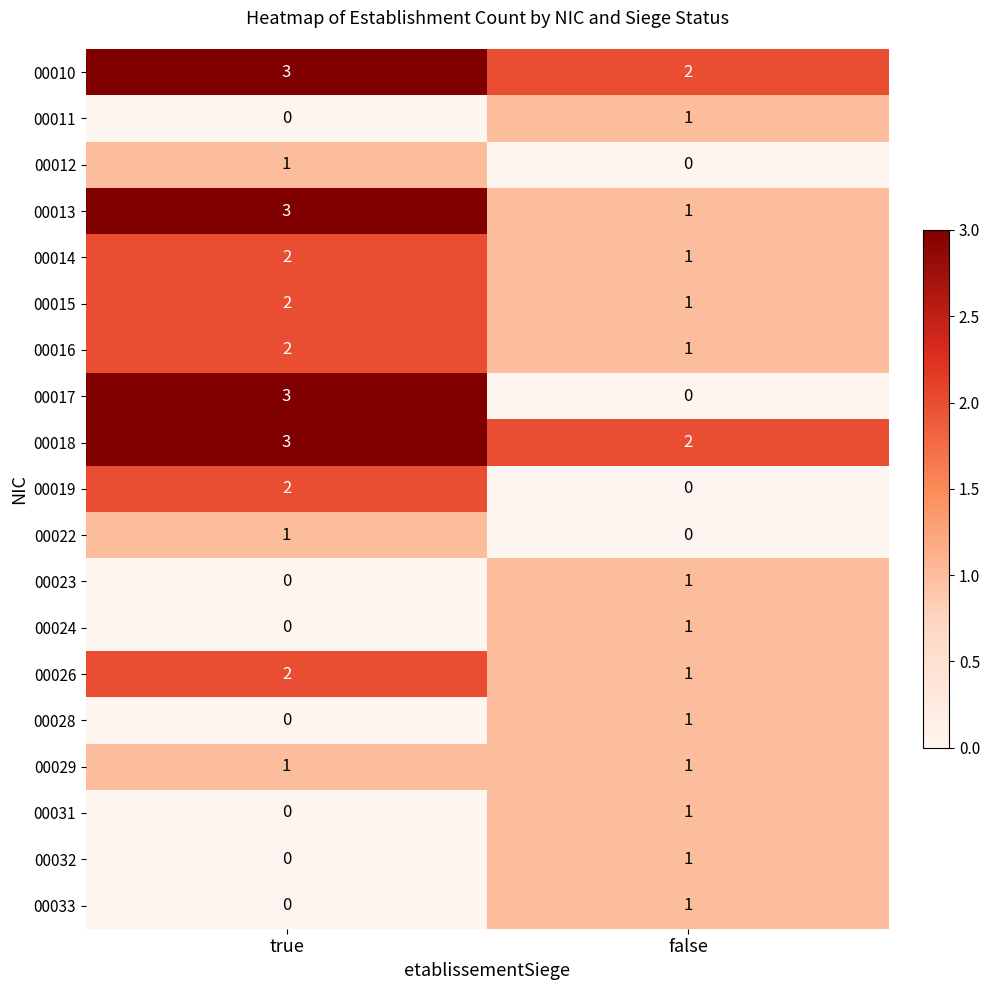

What is the total value across all series at false?

17